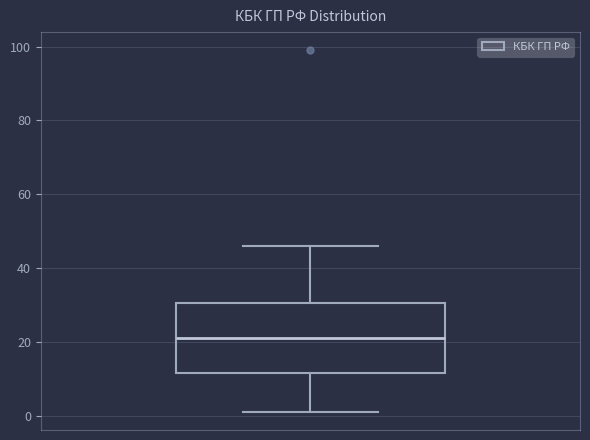

Transcribe this box plot: give where the median line is, the range the box spans, and where the two whiskers end, as read against the y-axis. The values are not printed on the chart, so give them approximately, as read against the axis.

median 22, box 12 to 30, whiskers 2 to 46